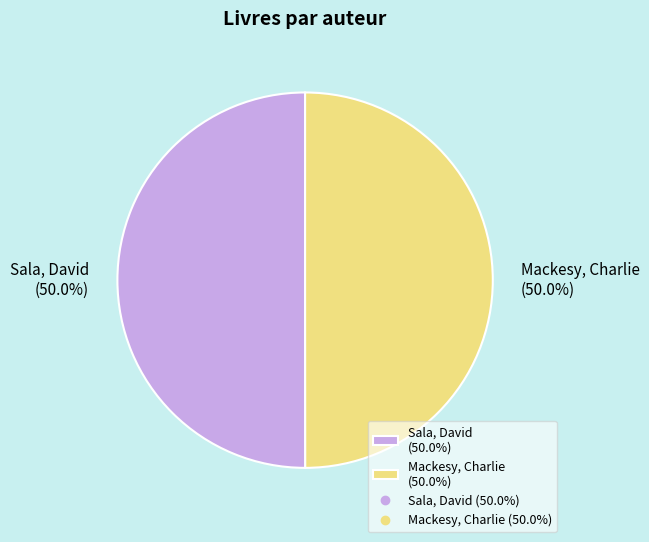

Approximately how many times larger is the value at Sala, David (50.0%) compared to Mackesy, Charlie (50.0%)?

1.0